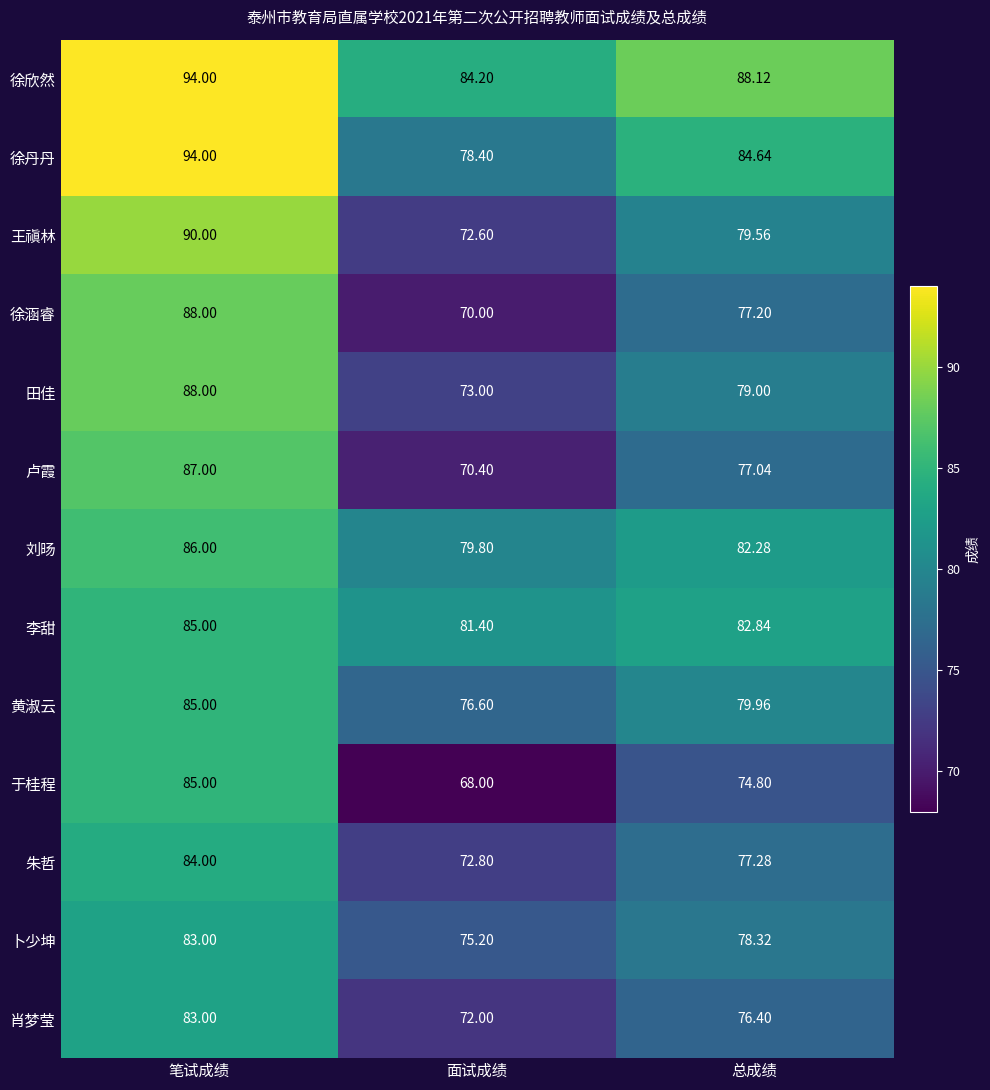

Where does the 刘旸 series first go above 82?

笔试成绩